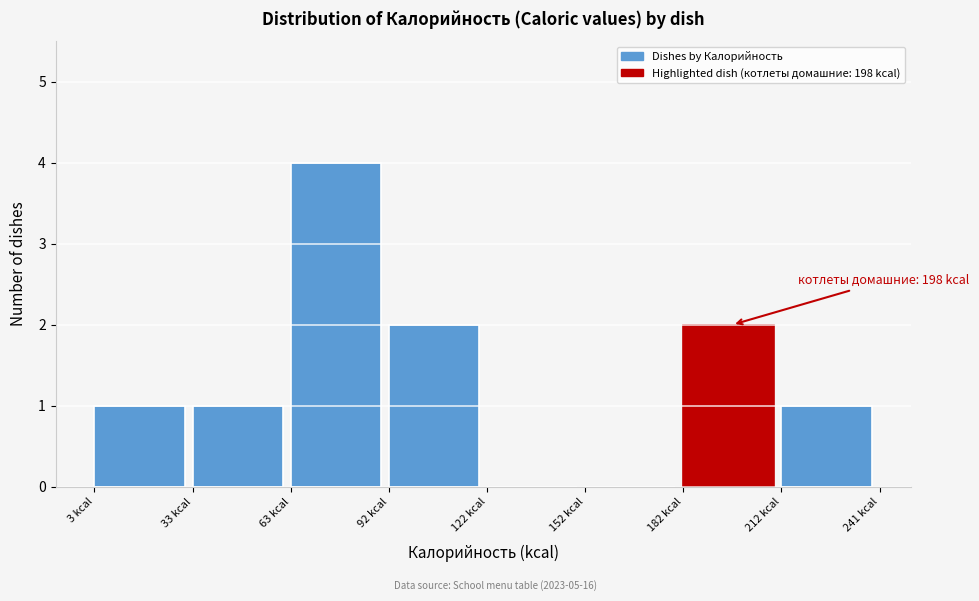

Over which range of the x-axis is the bar tallest?

65 to 90